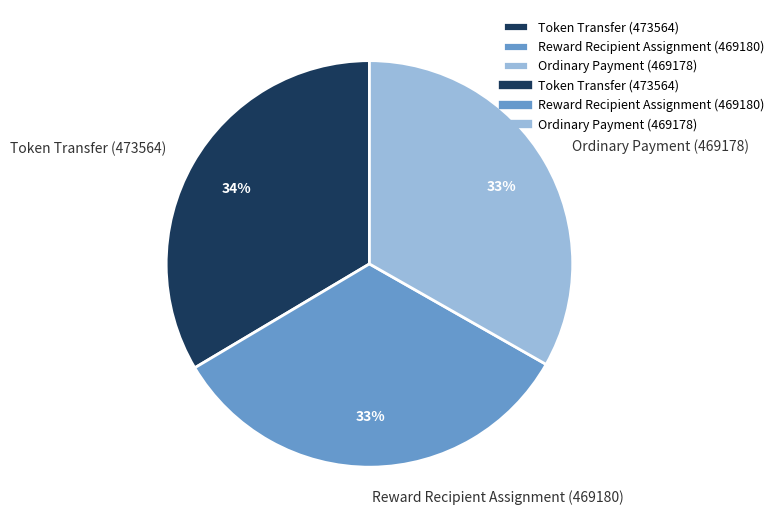

How many segments does this pie chart have?

3